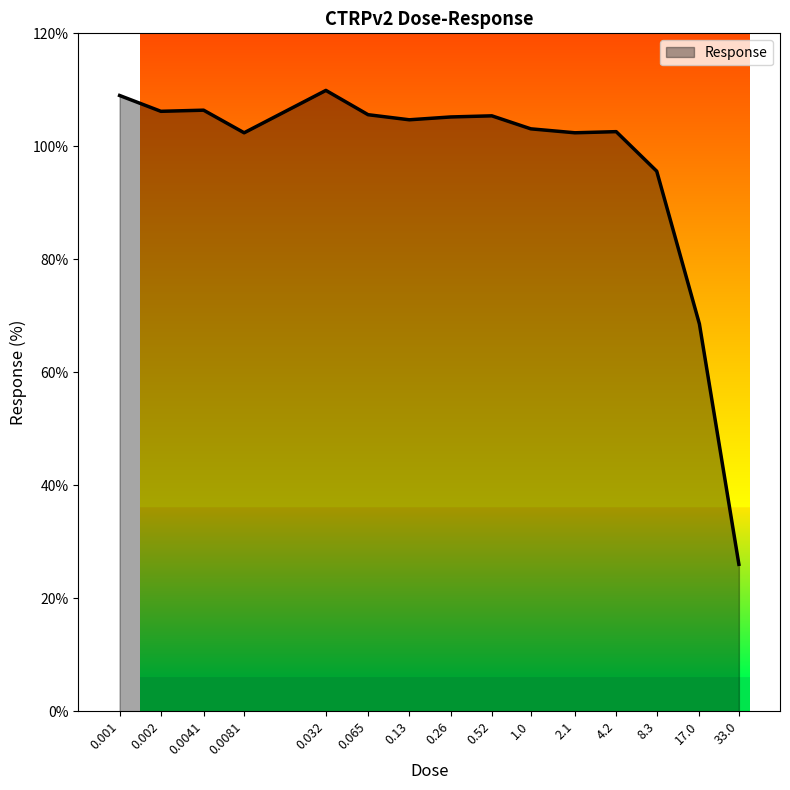

What position from the right is 0.032?

11